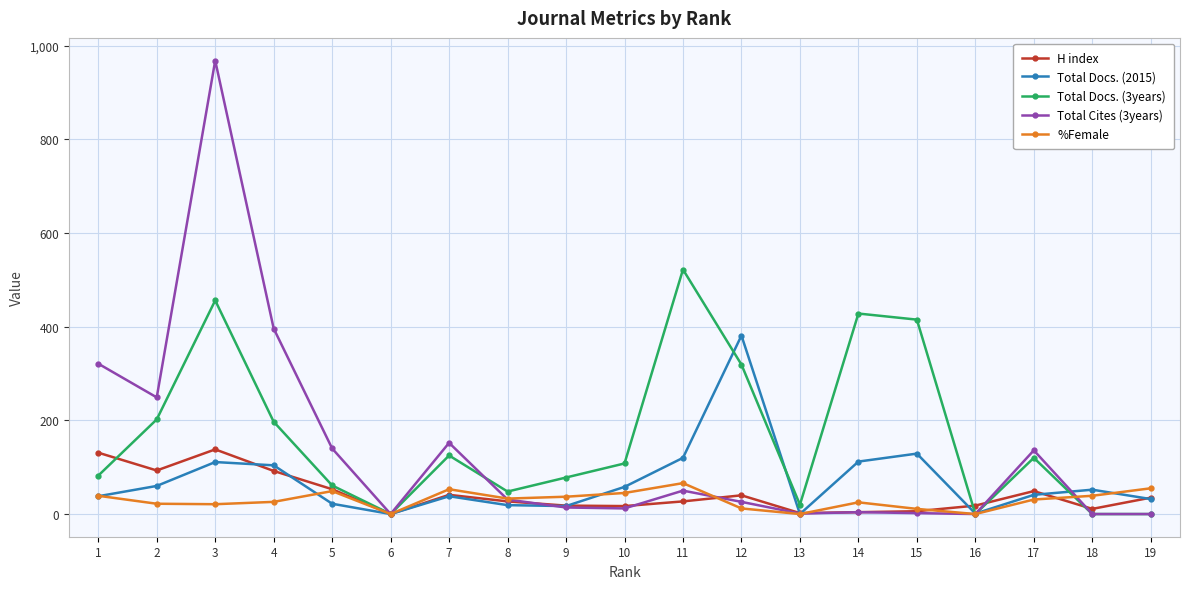

Is the value of Total Cites (3years) at 13 greater than the value of Total Docs. (2015) at 17?

No